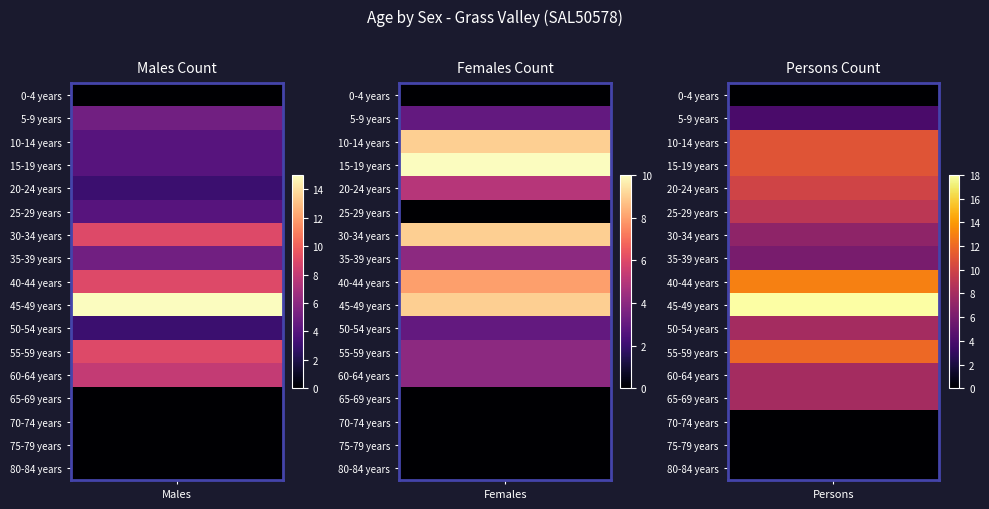

Is it true that Males equals 9 at 35-39 years?

False